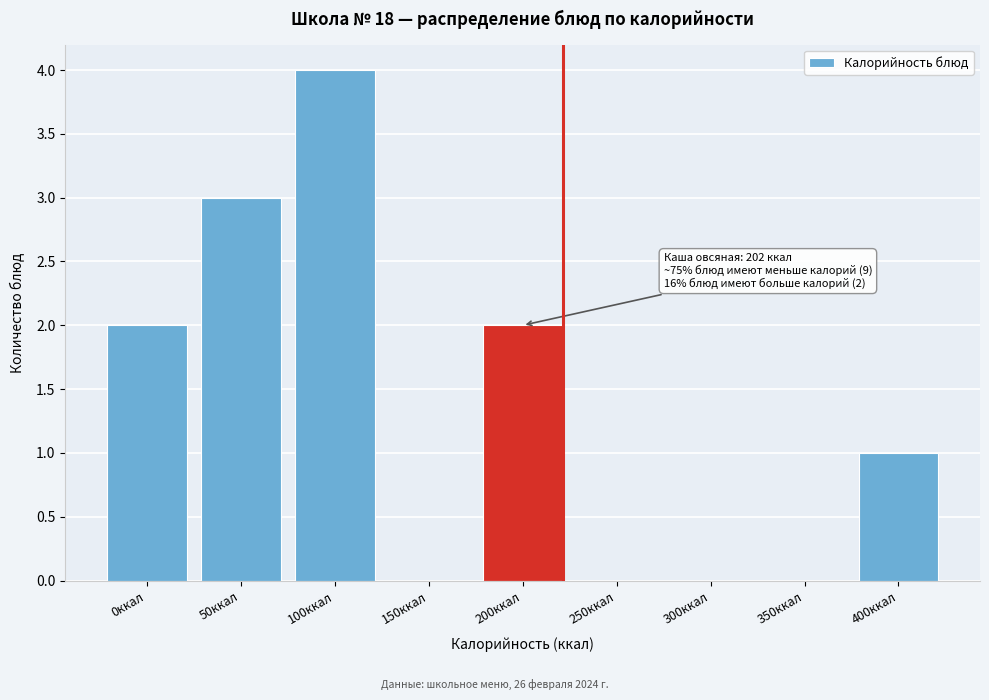

Reading left to right, transcribe all the data shown in this chart.

0ккал=2	50ккал=3	100ккал=4	150ккал=0	200ккал=2	250ккал=0	300ккал=0	350ккал=0	400ккал=1